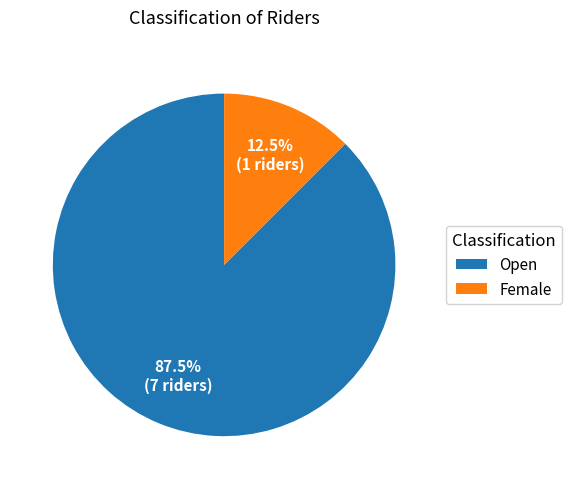

Combined, what portion of the pie is Female and Open?

100.0%